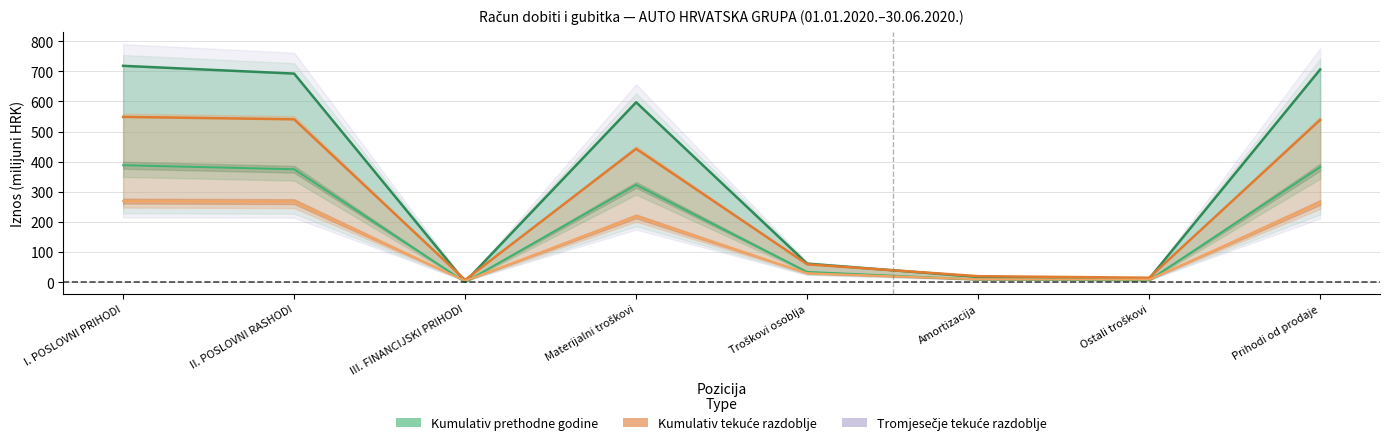

What is the total value across all series at Troškovi osoblja?

185.0